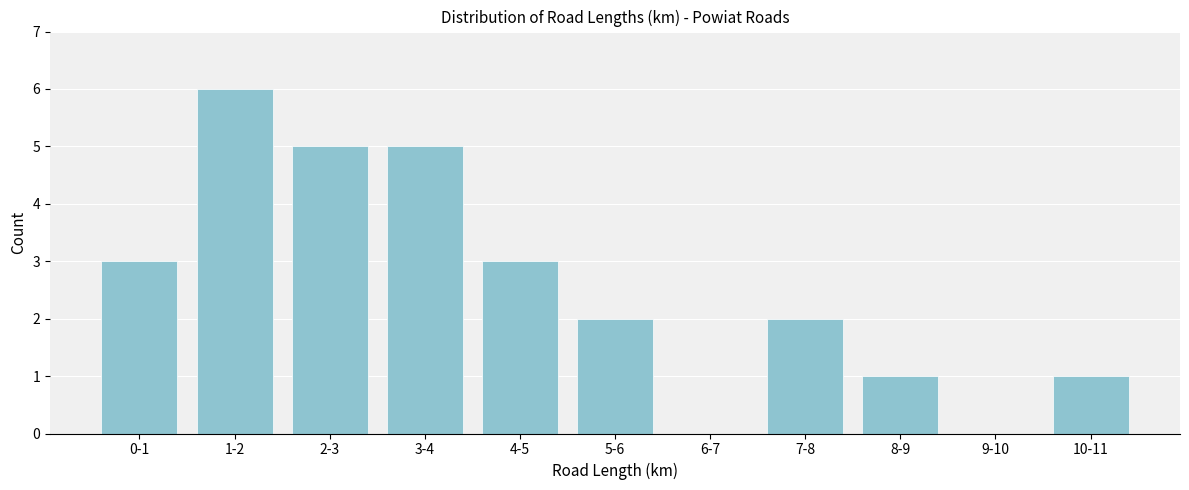

Reading left to right, what are all the values shown in this chart?

0-1=3	1-2=6	2-3=5	3-4=5	4-5=3	5-6=2	6-7=0	7-8=2	8-9=1	9-10=0	10-11=1